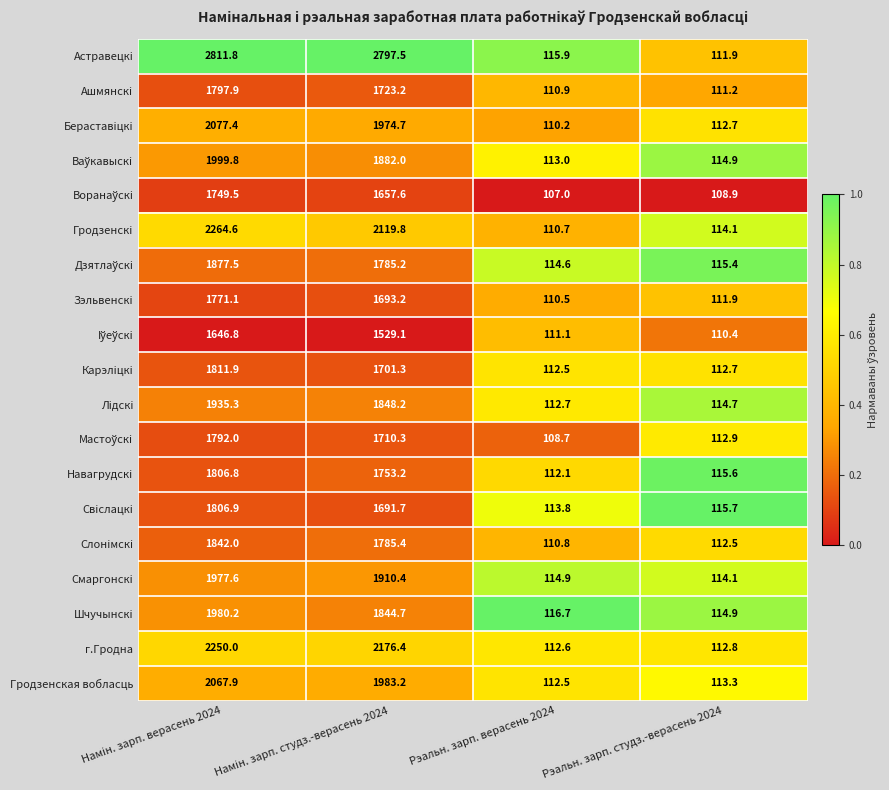

At which category is the sum across all series the highest?

Намiн. зарп. верасень 2024